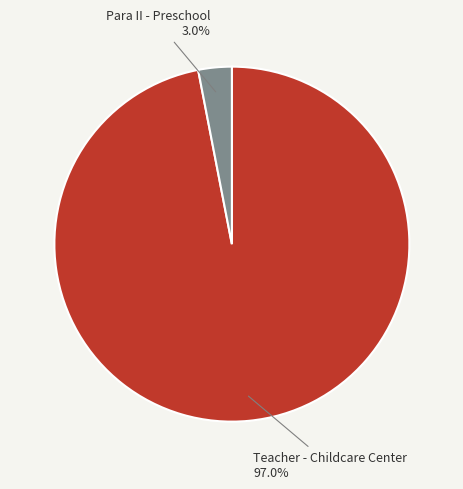

Between Teacher - Childcare Center and Para II - Preschool, which is larger?

Teacher - Childcare Center